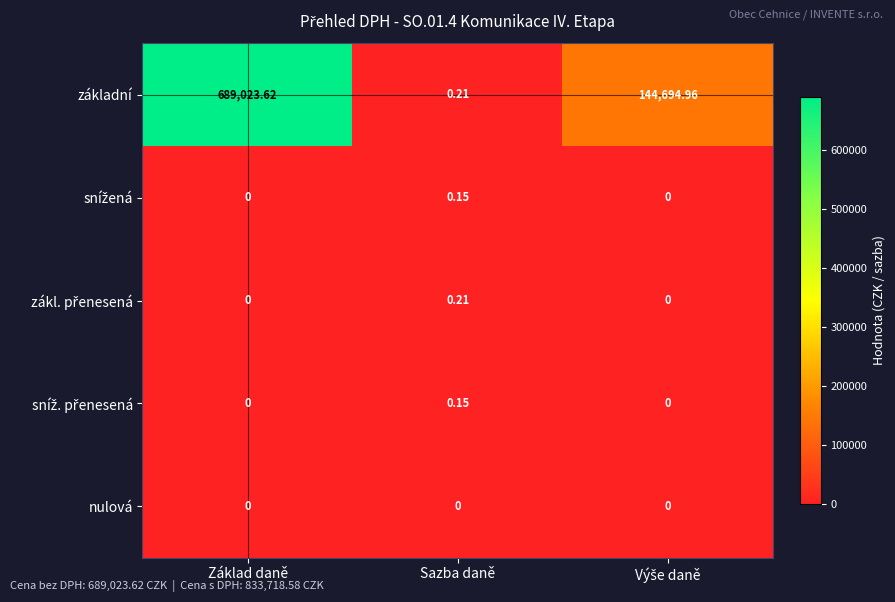

At which category is the sum across all series the highest?

Základ daně